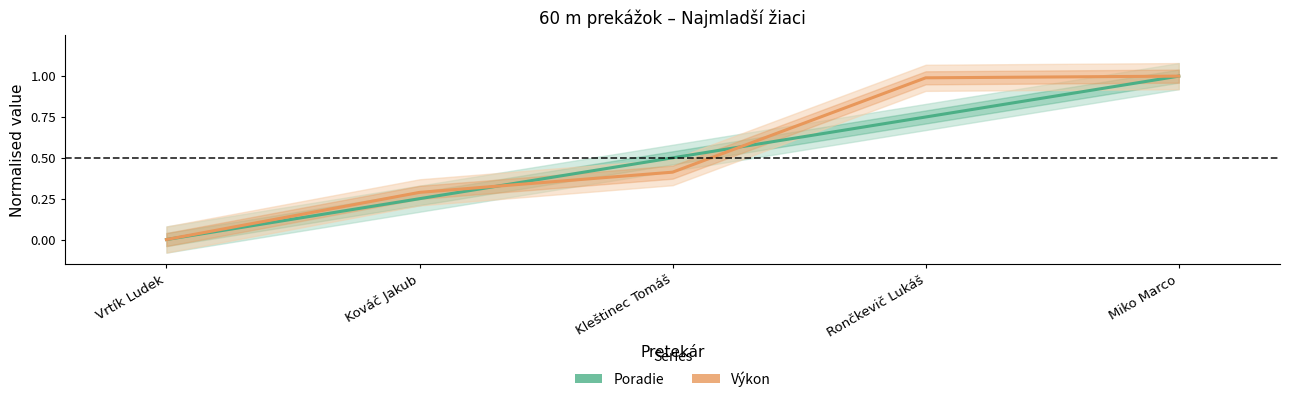

Which series has the largest range (max minus min)?

Poradie (normalised)